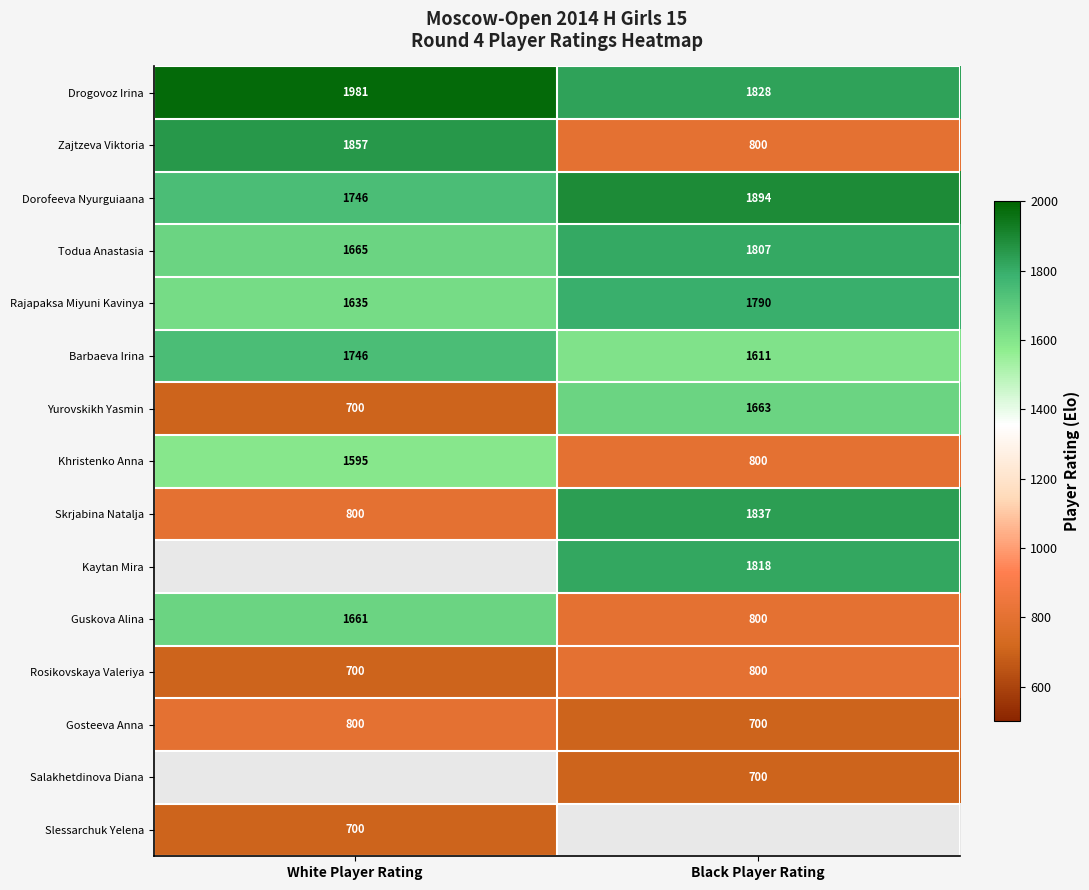

At which category does the chart reach its minimum across all series?

White Player Rating